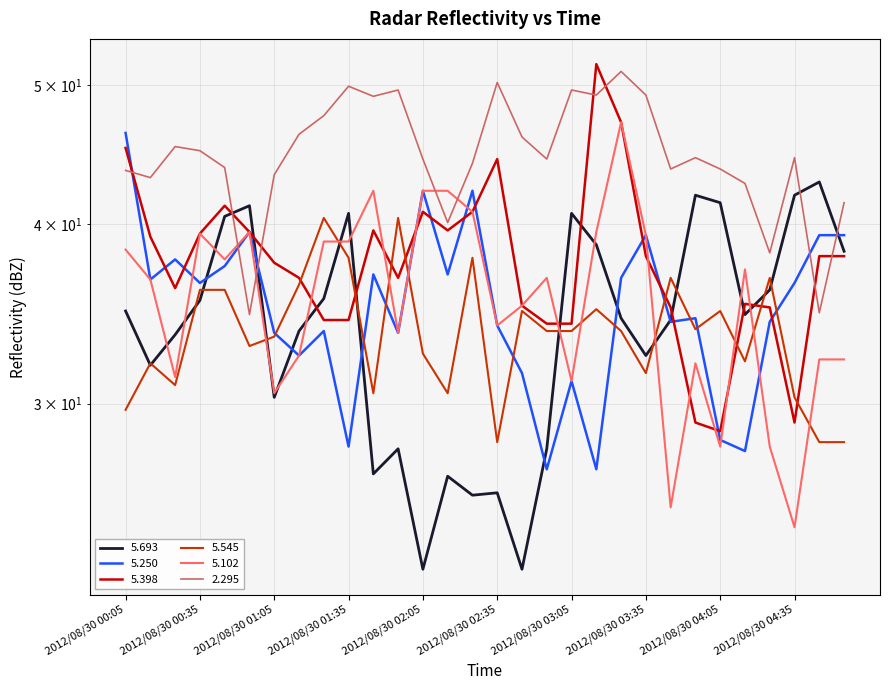

Which series changed the most between 2012/08/30 02:15 and 2012/08/30 04:55?

  5.693